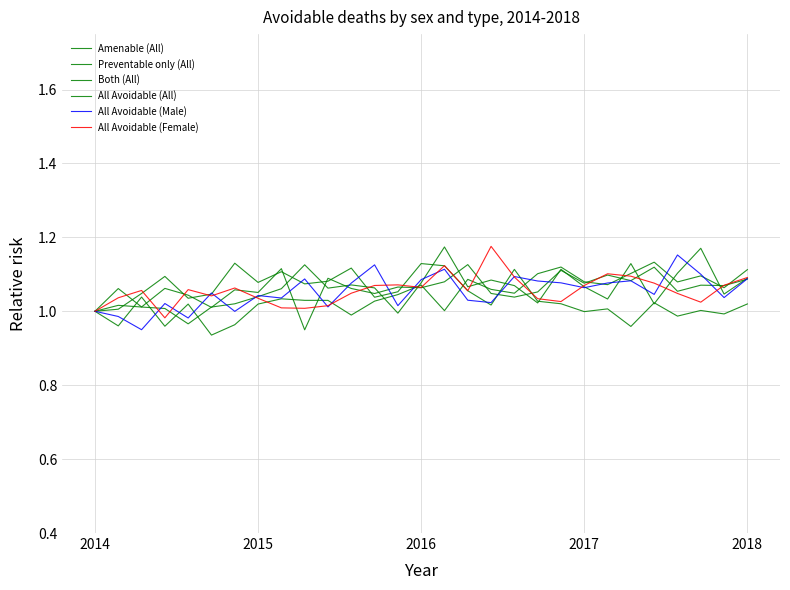

Rank the series by their maximum value, from lowest to highest.

Both (All), Amenable (All), Preventable only (All), All Avoidable (Male), All Avoidable (All), All Avoidable (Female)